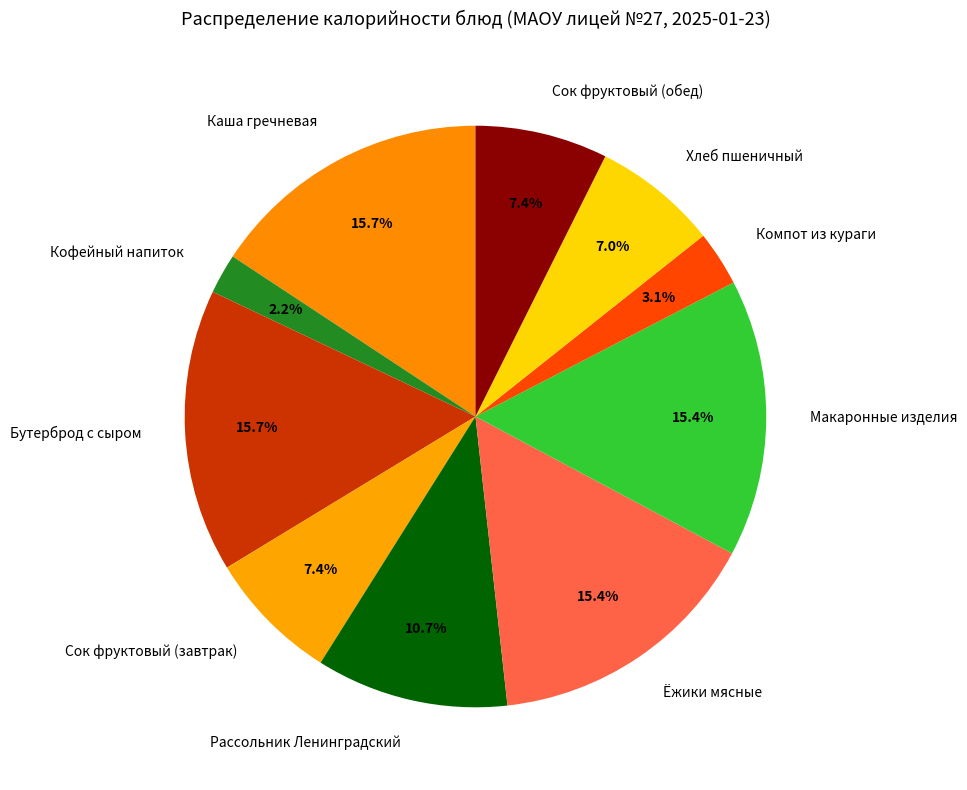

Which slice is the smallest?

Кофейный напиток